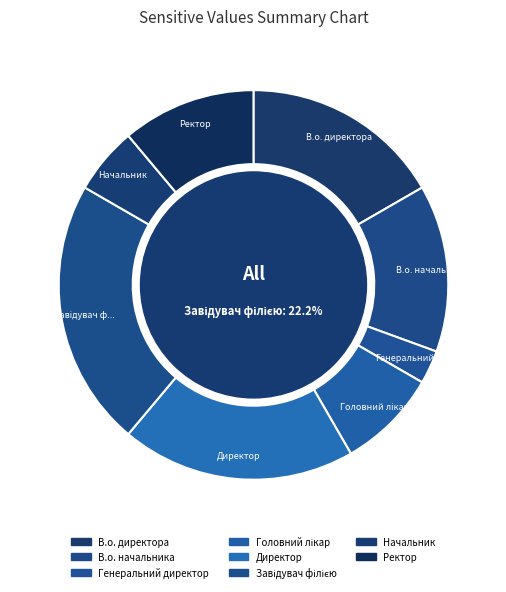

What percentage is the Ректор slice, to the nearest percent?

11%